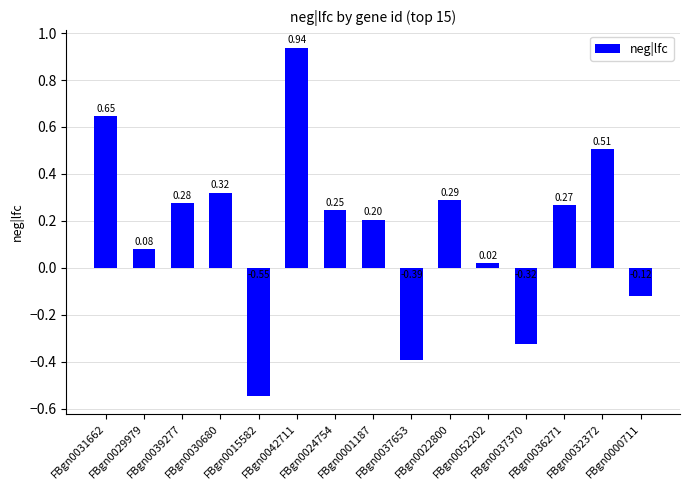

List the labels in order of value, largest first.

FBgn0042711, FBgn0031662, FBgn0032372, FBgn0030680, FBgn0022800, FBgn0039277, FBgn0036271, FBgn0024754, FBgn0001187, FBgn0029979, FBgn0052202, FBgn0000711, FBgn0037370, FBgn0037653, FBgn0015582